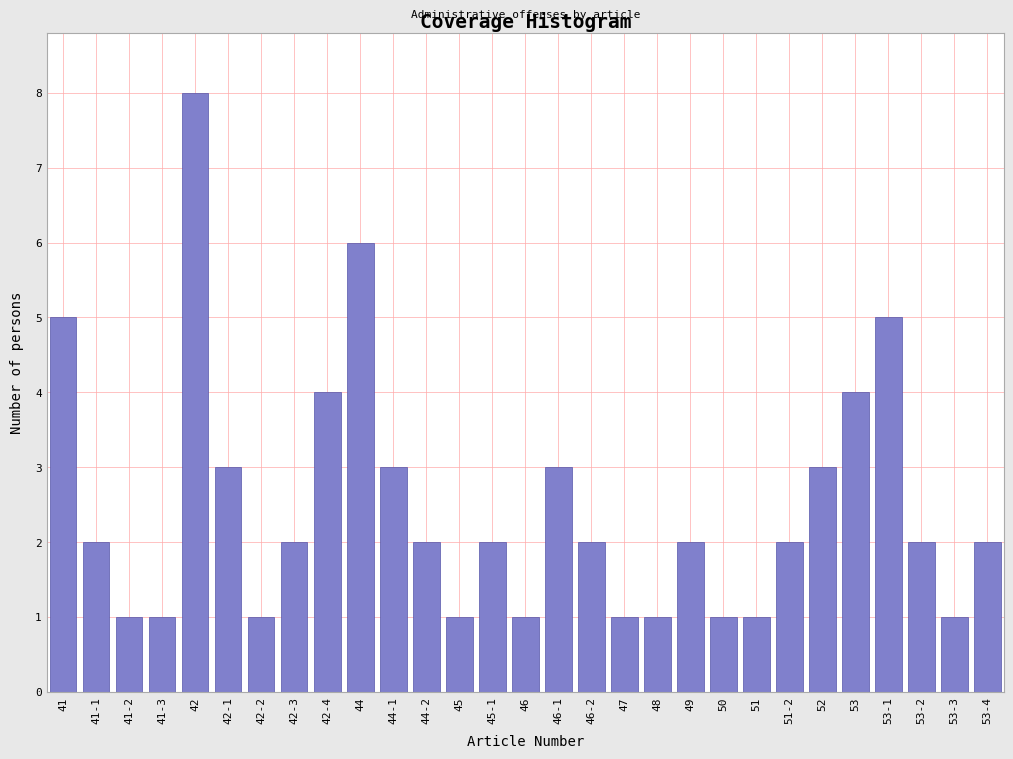

Reading left to right, extract all data points from this chart.

5	2	1	1	8	3	1	2	4	6	3	2	1	2	1	3	2	1	1	2	1	1	2	3	4	5	2	1	2